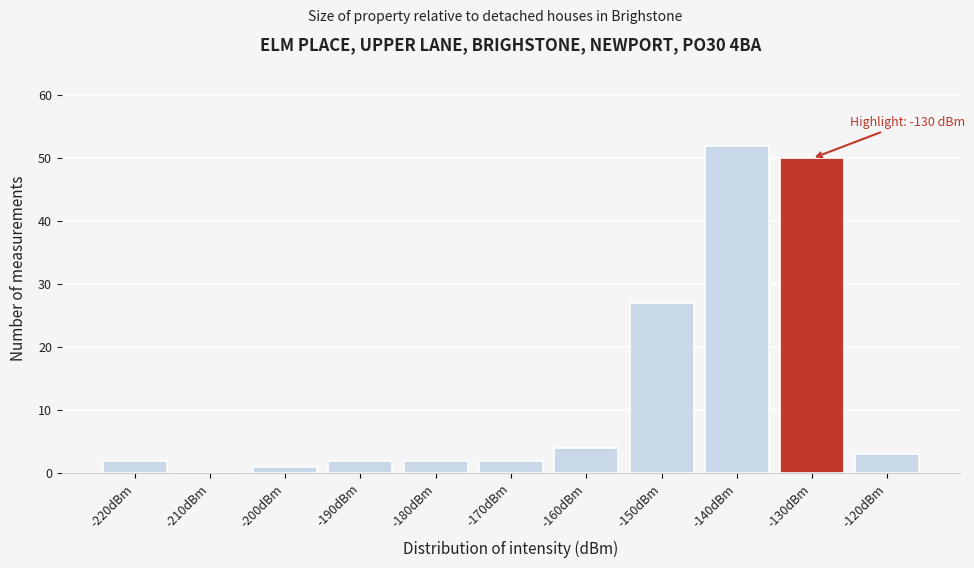

Reading left to right, what are all the values shown in this chart?

-220dBm=2	-210dBm=0	-200dBm=1	-190dBm=2	-180dBm=2	-170dBm=2	-160dBm=4	-150dBm=27	-140dBm=52	-130dBm=50	-120dBm=3